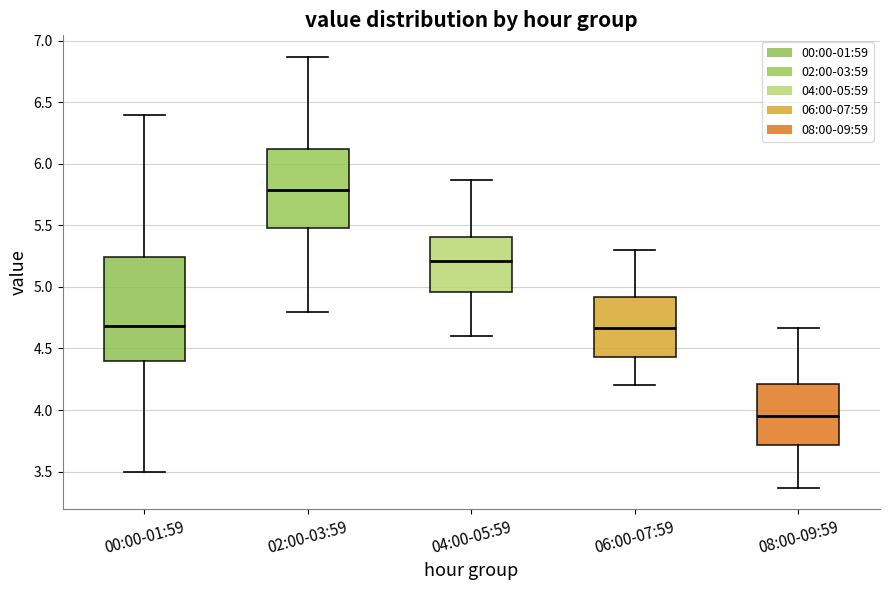

Where is the lower edge of the box for 00:00-01:59 on the y-axis? The values are not printed on the chart, so give them approximately, as read against the axis.

4.40